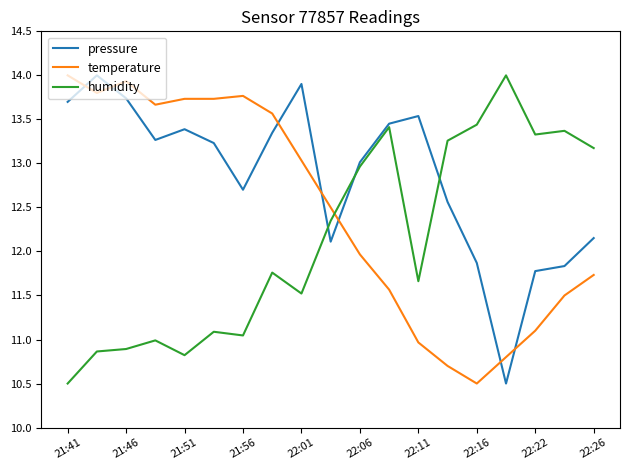

Which series has the largest total across all categories?

pressure